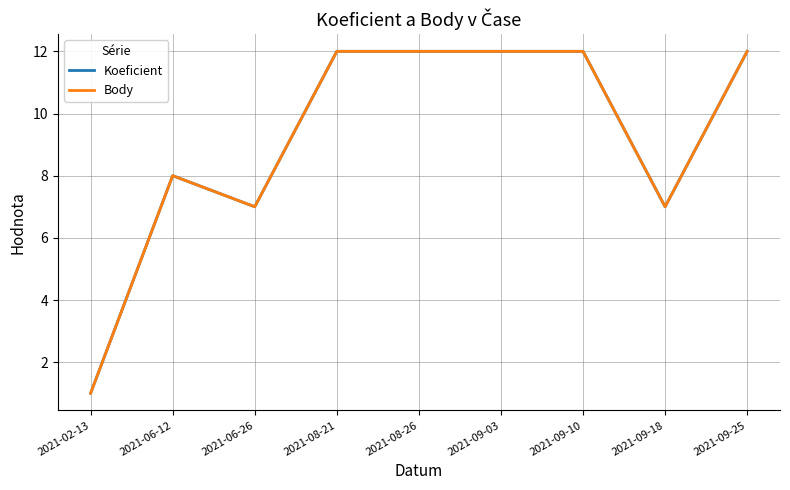

Does the chart display data point markers on the line(s)?

No